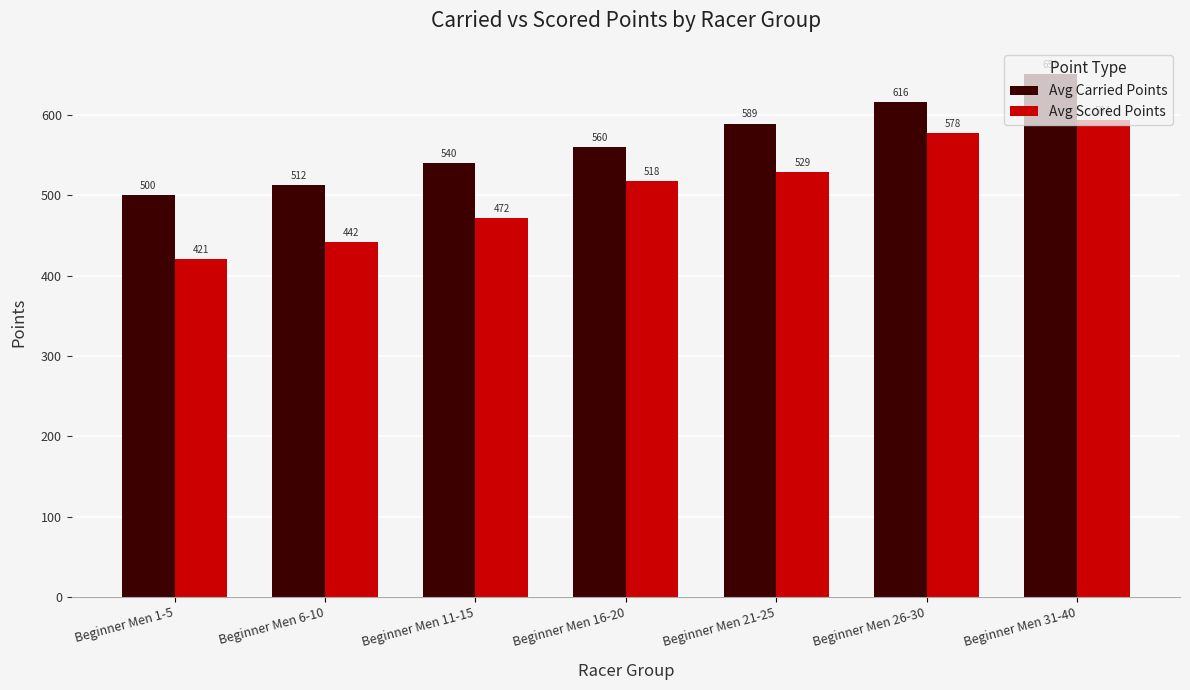

What are all the series names shown in the legend?

Avg Carried Points, Avg Scored Points